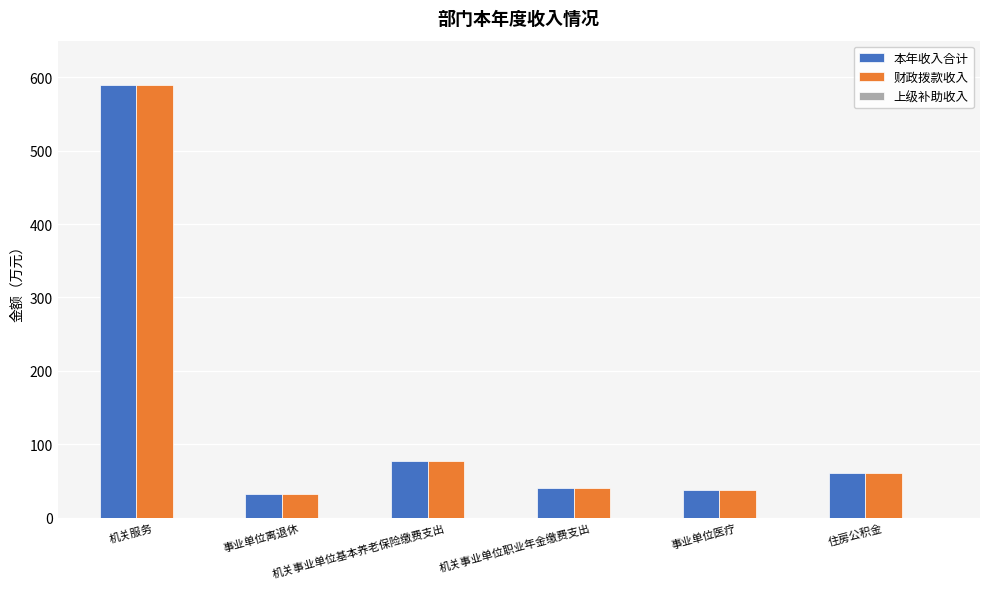

How many distinct data groups are displayed?

2